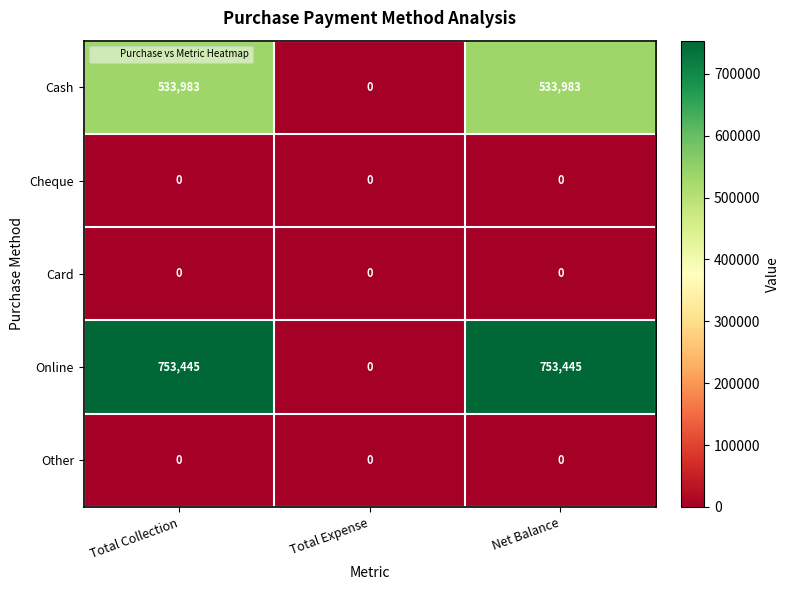

What is the sum of the Cash values at Total Expense and Net Balance?

533983